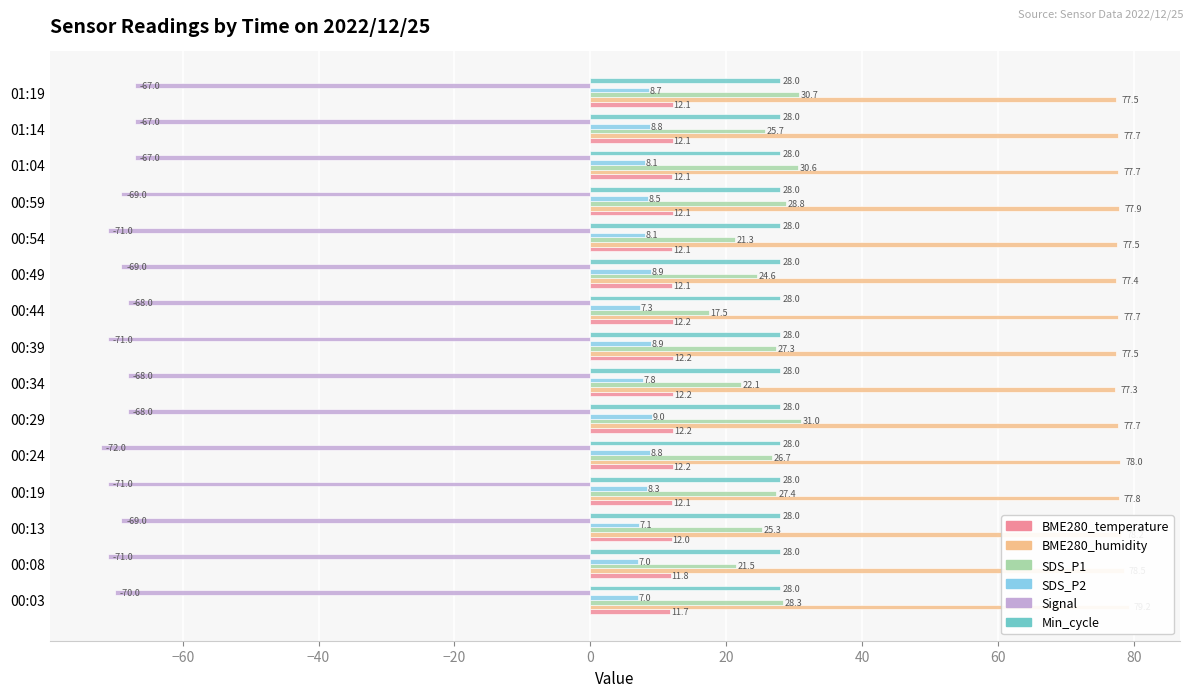

What is the difference between the highest and lowest values at 80?

145.7